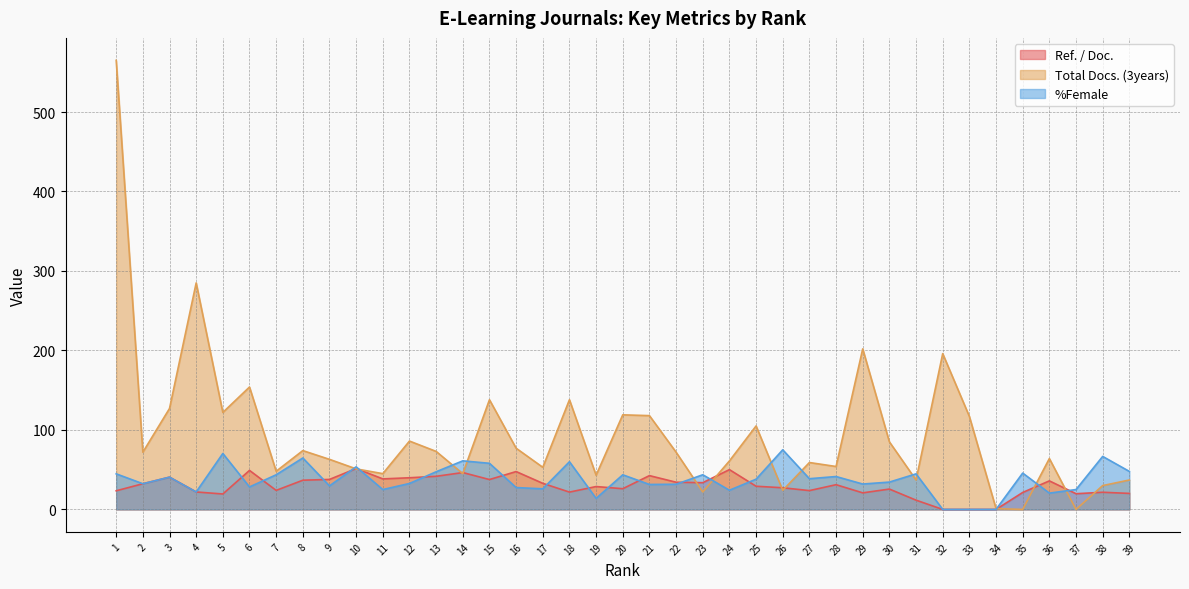

The Ref. / Doc. series shows 31.9 at 38. True or false?

False